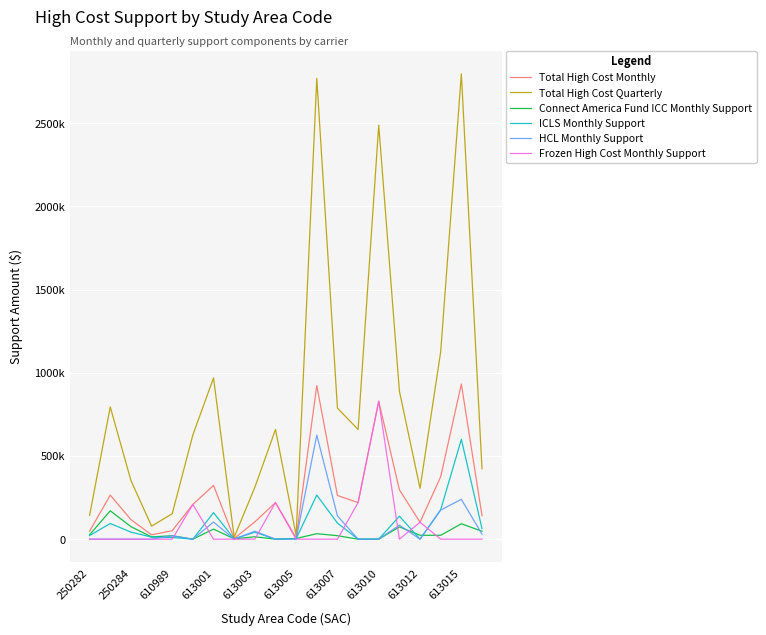

True or false: Total High Cost Quarterly and ICLS Monthly Support intersect in this chart.

False